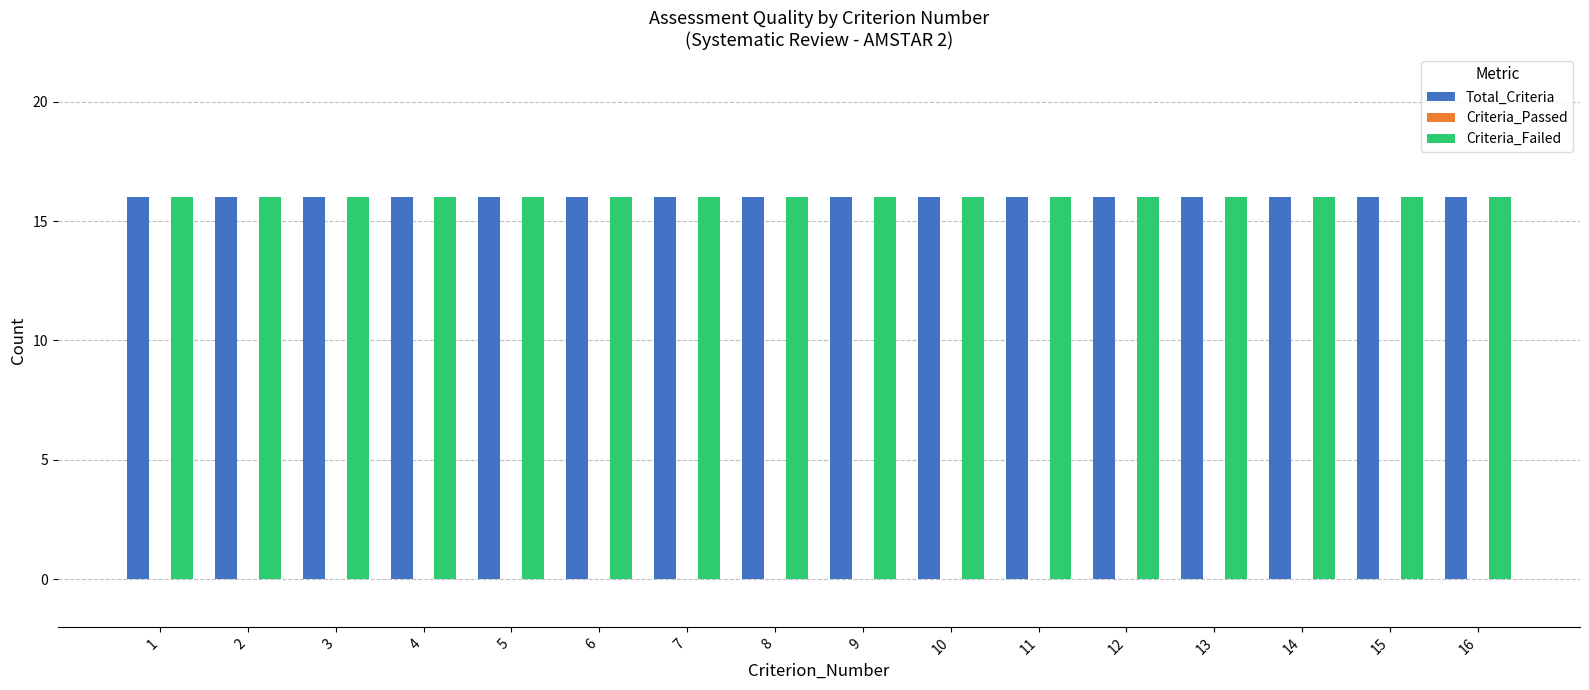

Which series has the largest range (max minus min)?

Total_Criteria